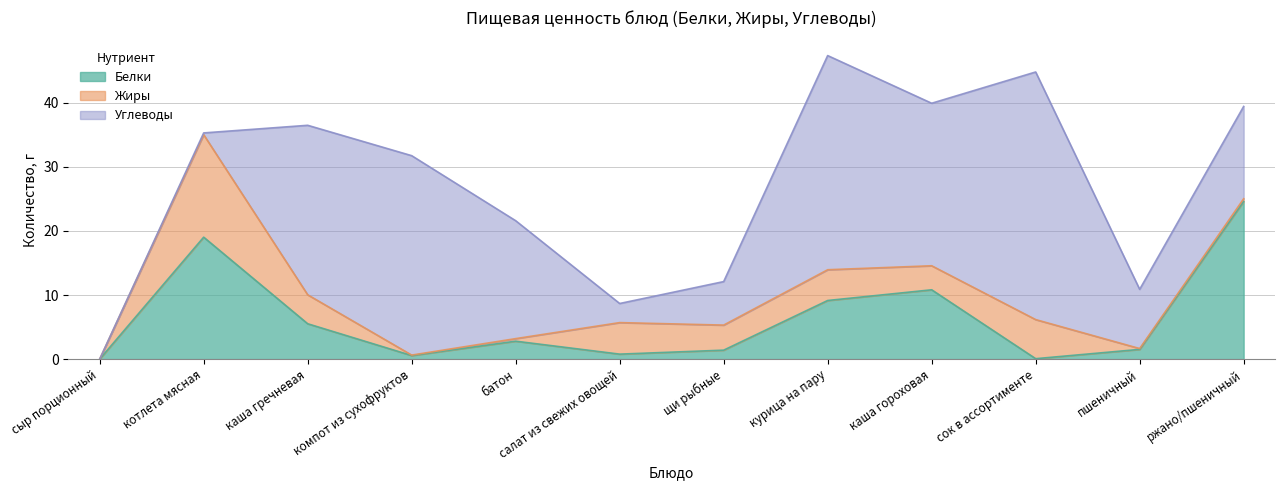

What are all the series names shown in the legend?

Белки, Жиры, Углеводы